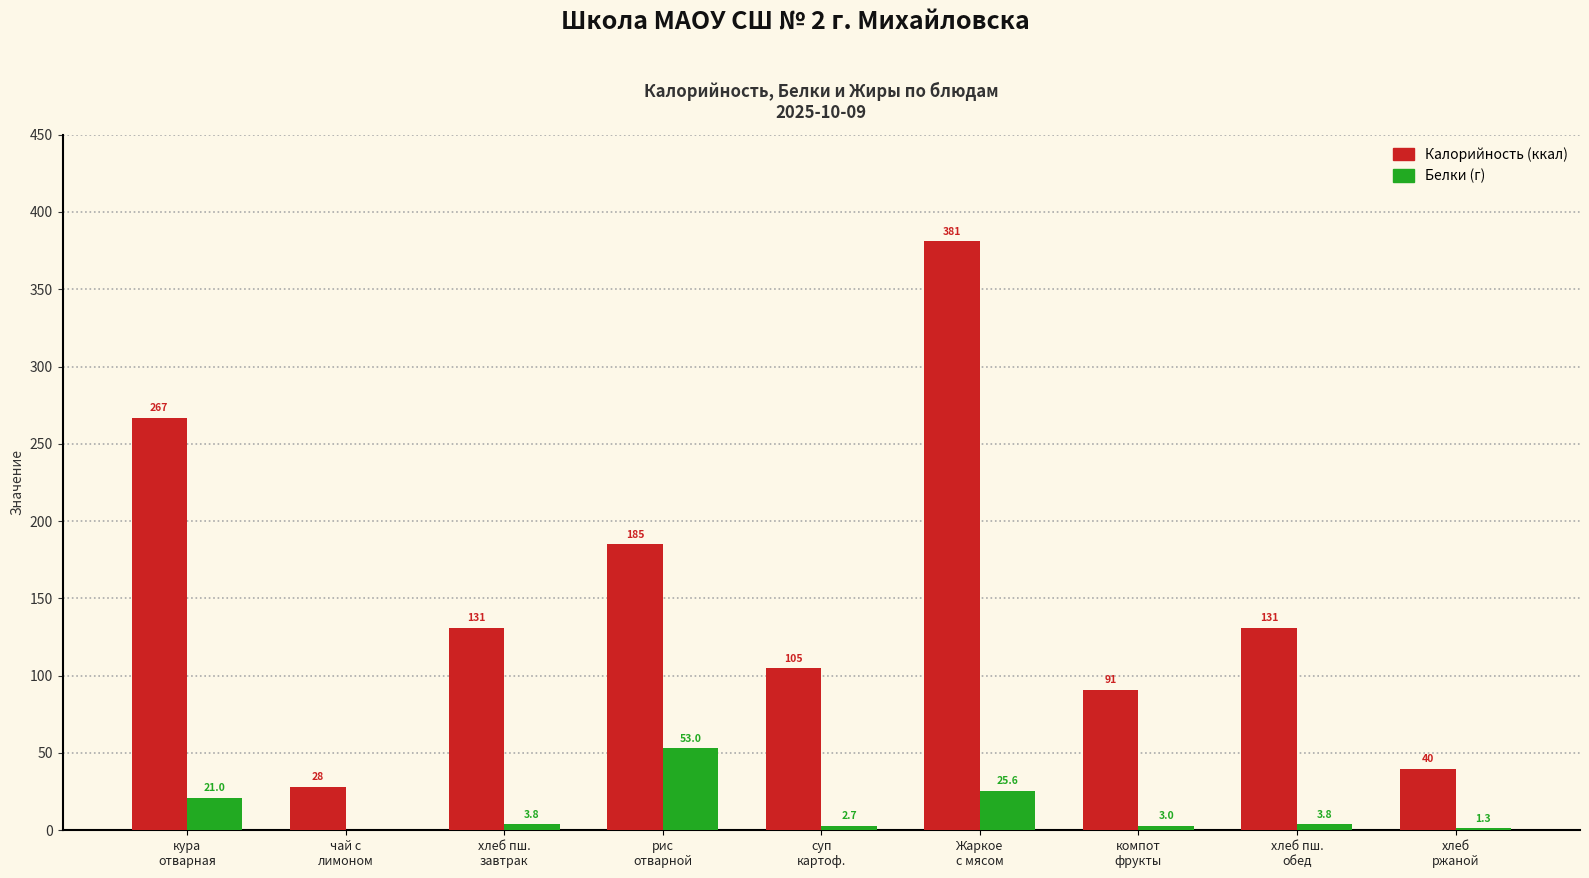

What is the greatest value displayed?

381.1